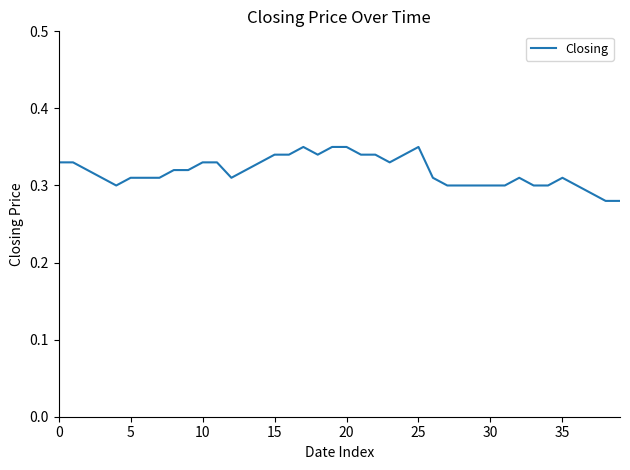

Reading left to right, list all the values displayed in this chart.

0.3	0.3	0.3	0.3	0.3	0.3	0.3	0.3	0.3	0.3	0.3	0.3	0.3	0.3	0.3	0.3	0.3	0.3	0.3	0.3	0.3	0.3	0.3	0.3	0.3	0.3	0.3	0.3	0.3	0.3	0.3	0.3	0.3	0.3	0.3	0.3	0.3	0.3	0.3	0.3